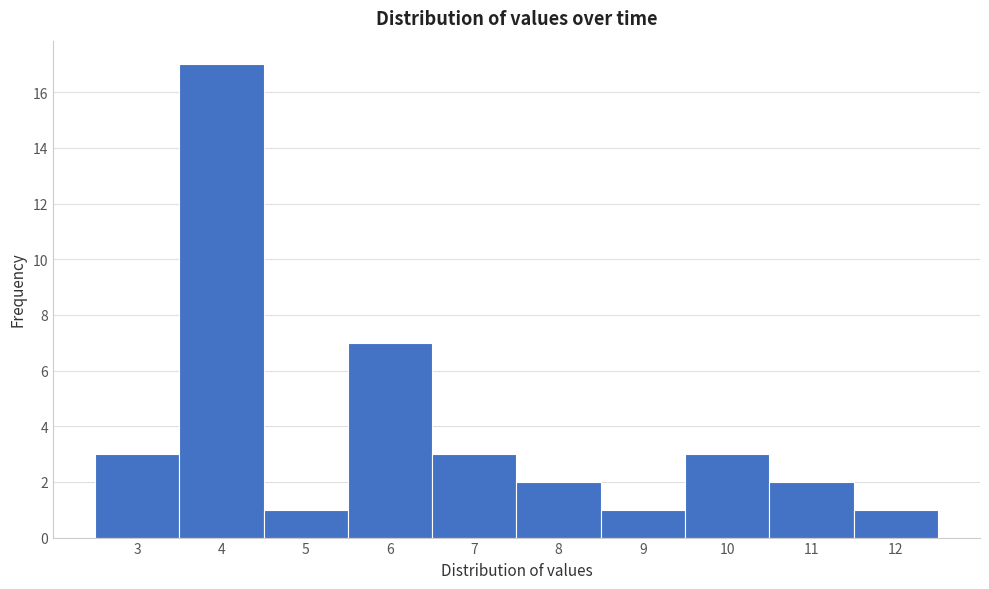

Reading left to right, list every bar in this chart as the range it spans on the x-axis followed by its height. The values are not printed on the chart, so give them approximately, as read against the axis.

2.5 to 3.5: 3
3.5 to 4.5: 17
4.5 to 5.5: 1
5.5 to 6.5: 7
6.5 to 7.5: 3
7.5 to 8.5: 2
8.5 to 9.5: 1
9.5 to 10.5: 3
10.5 to 11.5: 2
11.5 to 12.5: 1